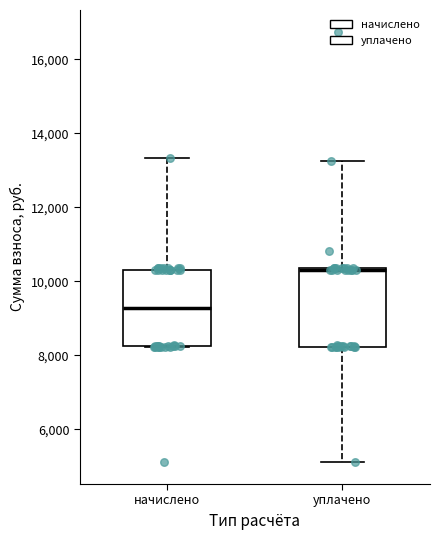

Where does the upper whisker of the box for уплачено end on the y-axis? The values are not printed on the chart, so give them approximately, as read against the axis.

13200